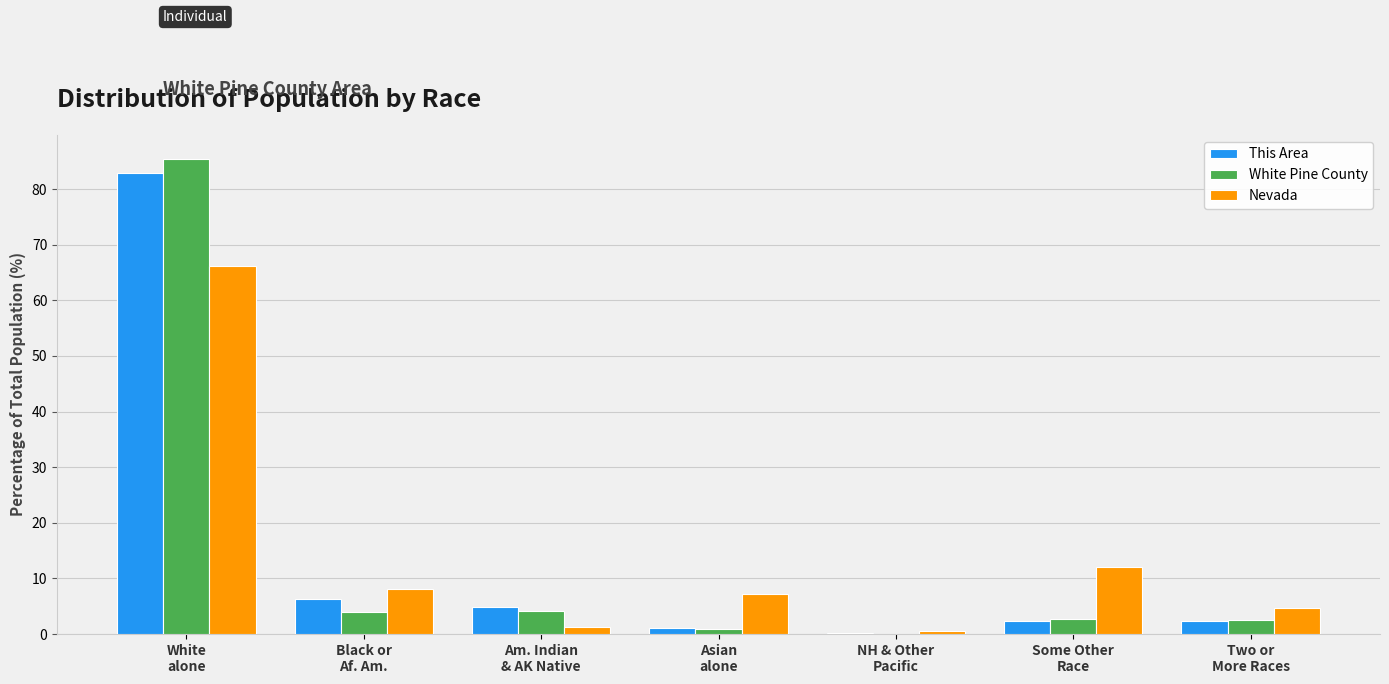

What is the sum of all This Area values?

100.0